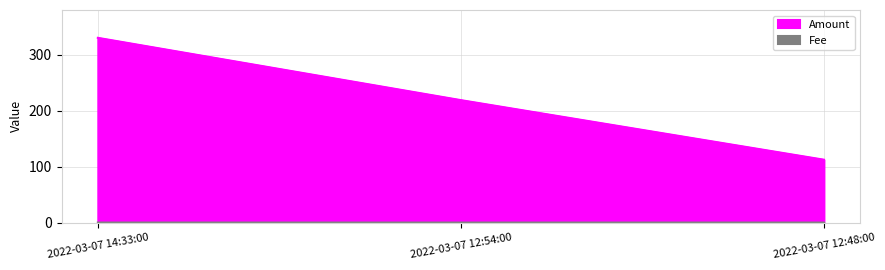

List the series in order of their peak value, highest first.

Amount, Fee